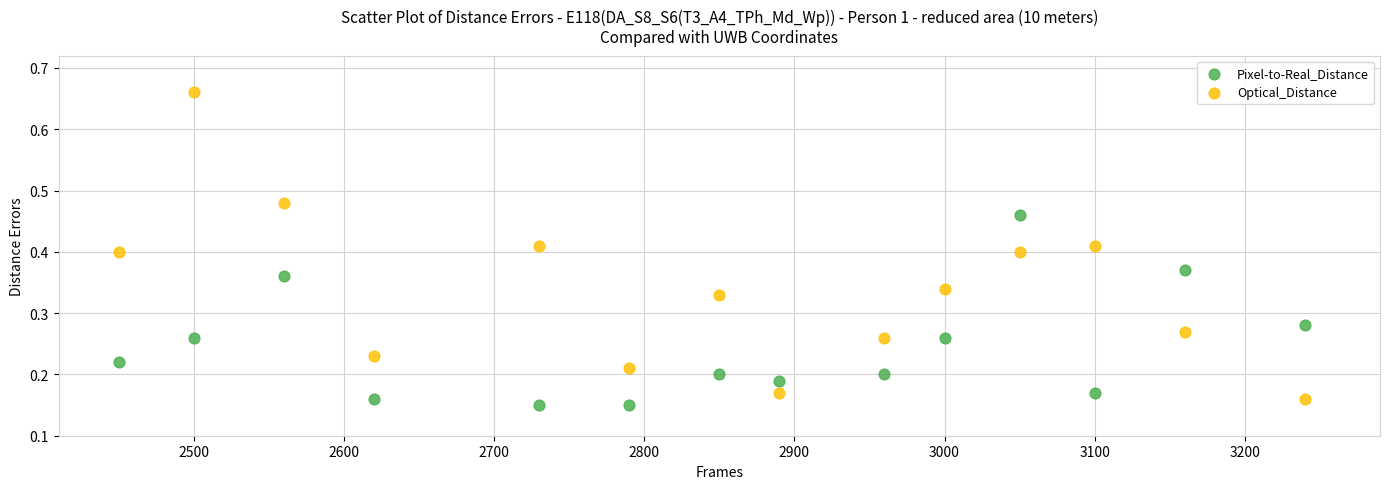

What are all the series names shown in the legend?

Pixel-to-Real_Distance, Optical_Distance